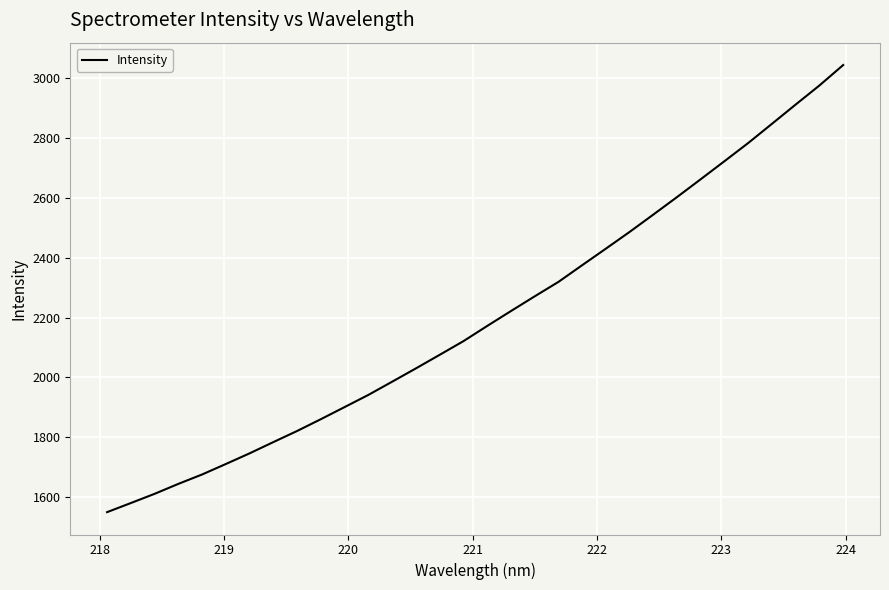

Does the chart display data point markers on the line(s)?

No